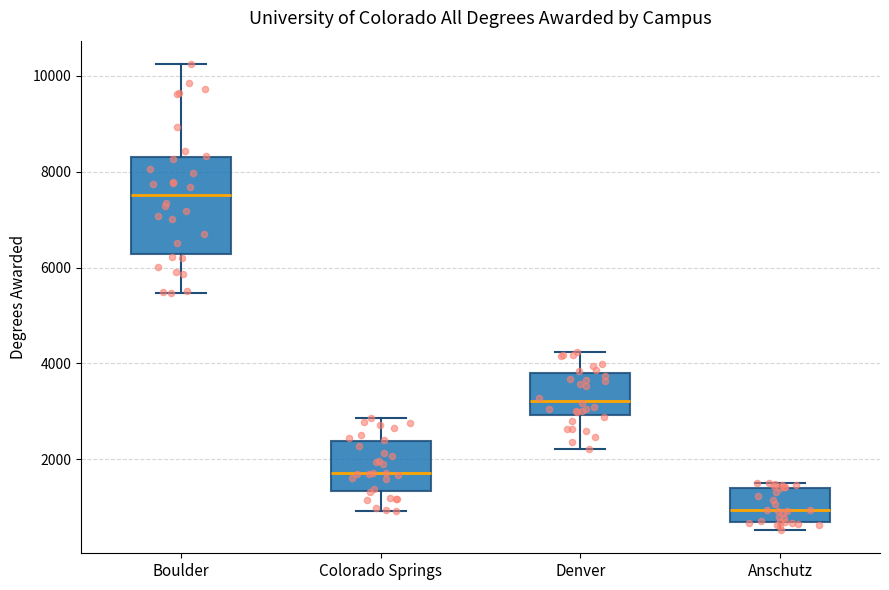

Which box has the highest median line?

Boulder